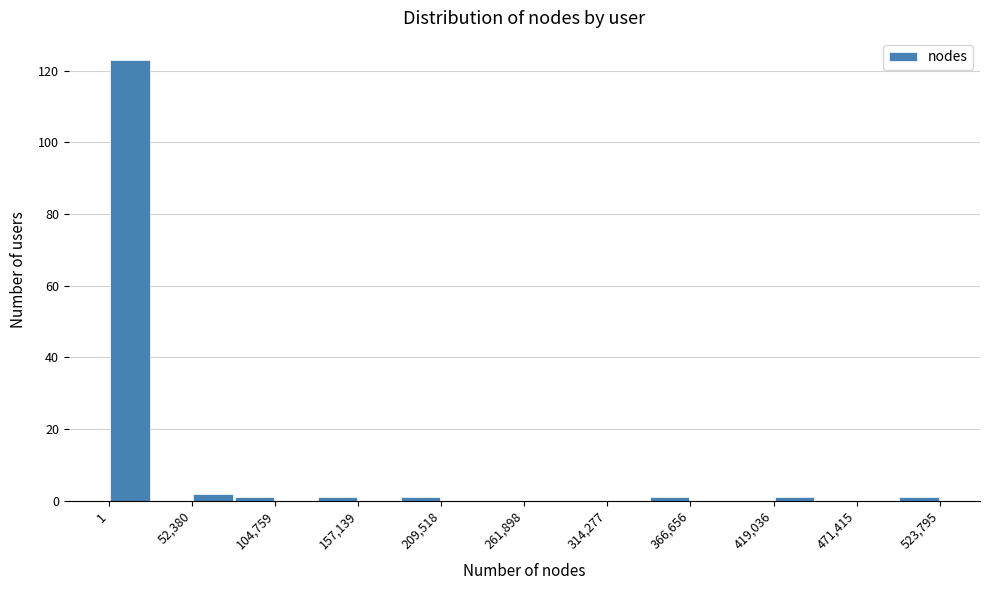

Around what value on the x-axis is the tallest bar? Give the approximate position of its centre, as read against the axis.

10000